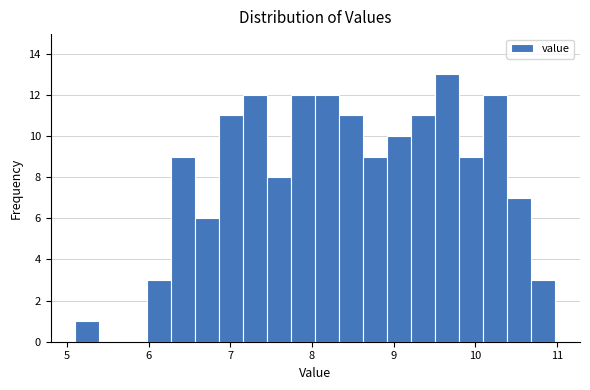

Read against the x-axis, roughly where is the centre of the tallest bar?

9.7